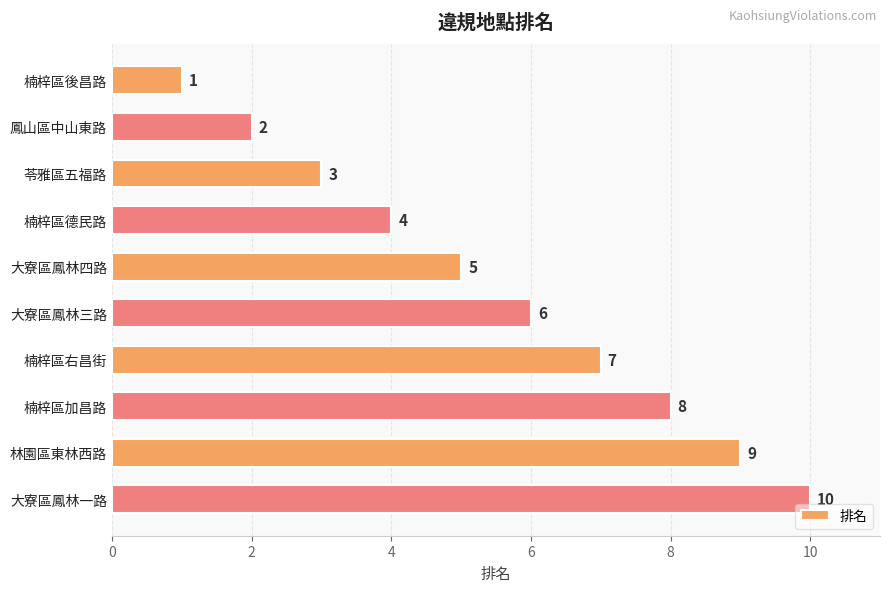

Count the values in the range 3 to 8.

6